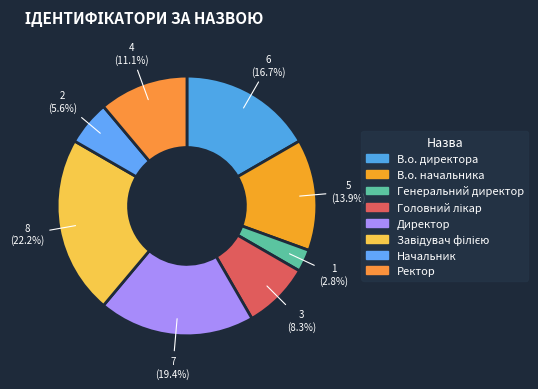

How many segments does this pie chart have?

8